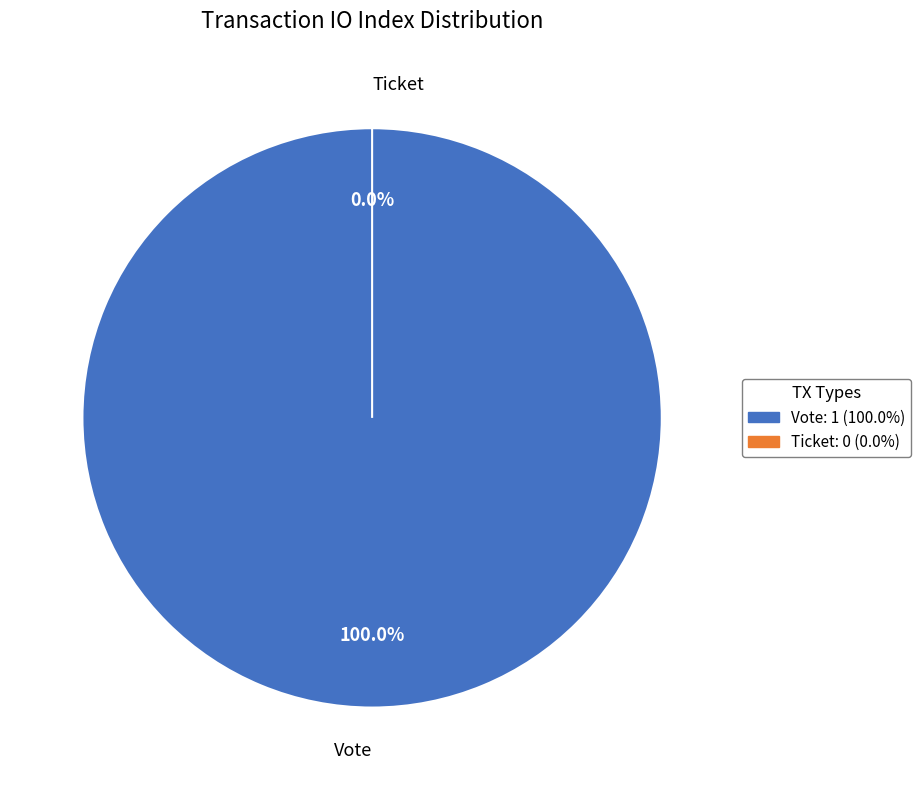

Count the number of slices in the pie.

2